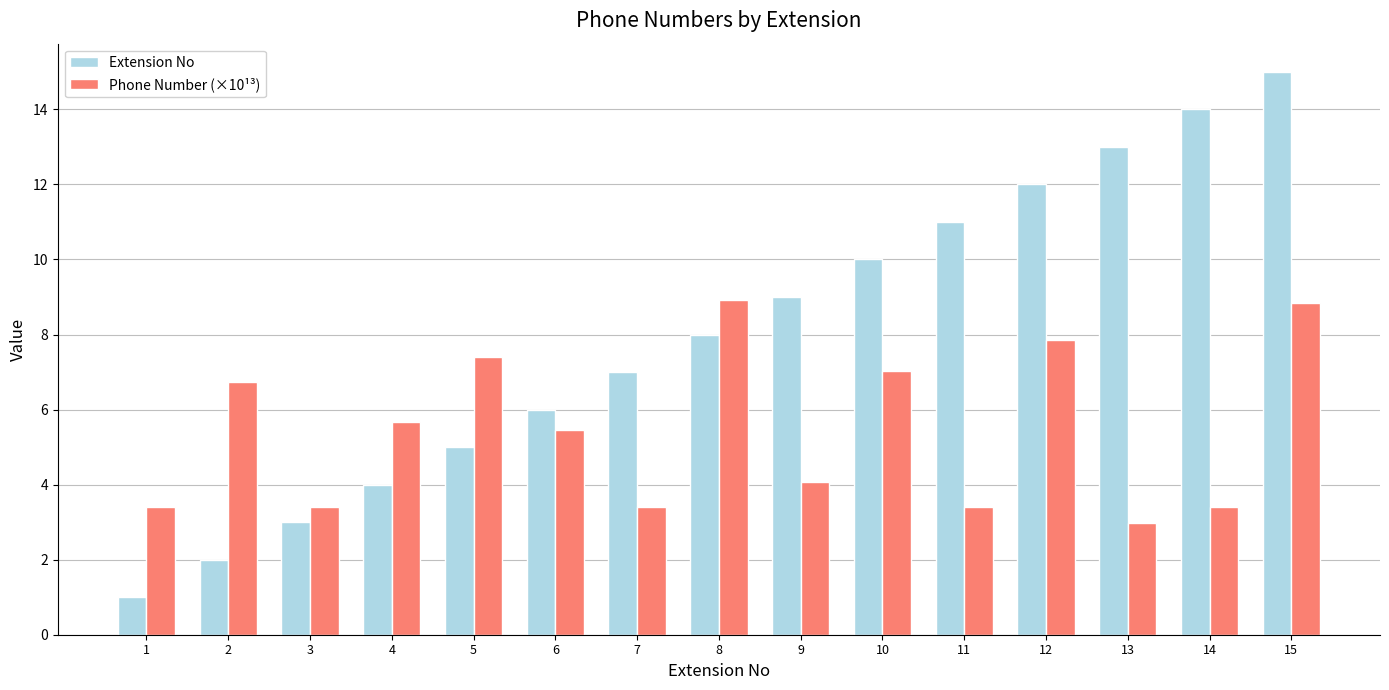

Reading left to right, what are all the values shown in this chart?

Extension No: 1=1.0	2=2.0	3=3.0	4=4.0	5=5.0	6=6.0	7=7.0	8=8.0	9=9.0	10=10.0	11=11.0	12=12.0	13=13.0	14=14.0	15=15.0
Phone Number (×10¹³): 1=3.4	2=6.7	3=3.4	4=5.7	5=7.4	6=5.4	7=3.4	8=8.9	9=4.1	10=7.0	11=3.4	12=7.9	13=3.0	14=3.4	15=8.8